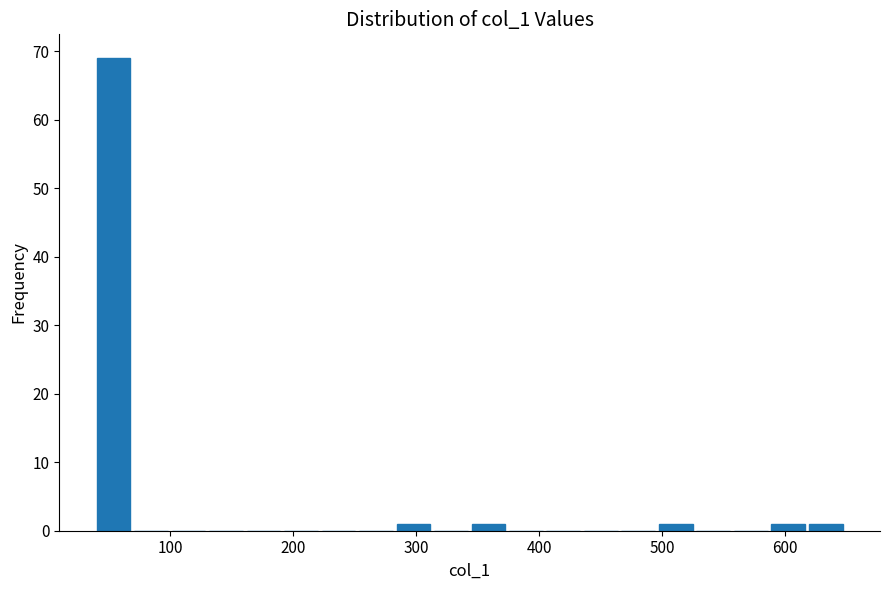

Around what value on the x-axis is the tallest bar? Give the approximate position of its centre, as read against the axis.

50